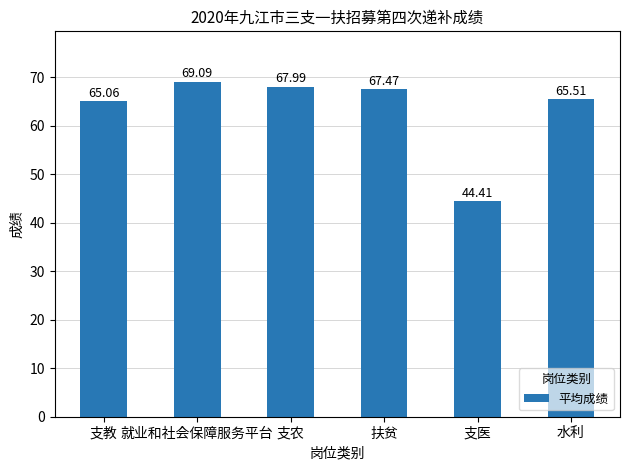

What is the value of the 4th bar from the left?

67.5